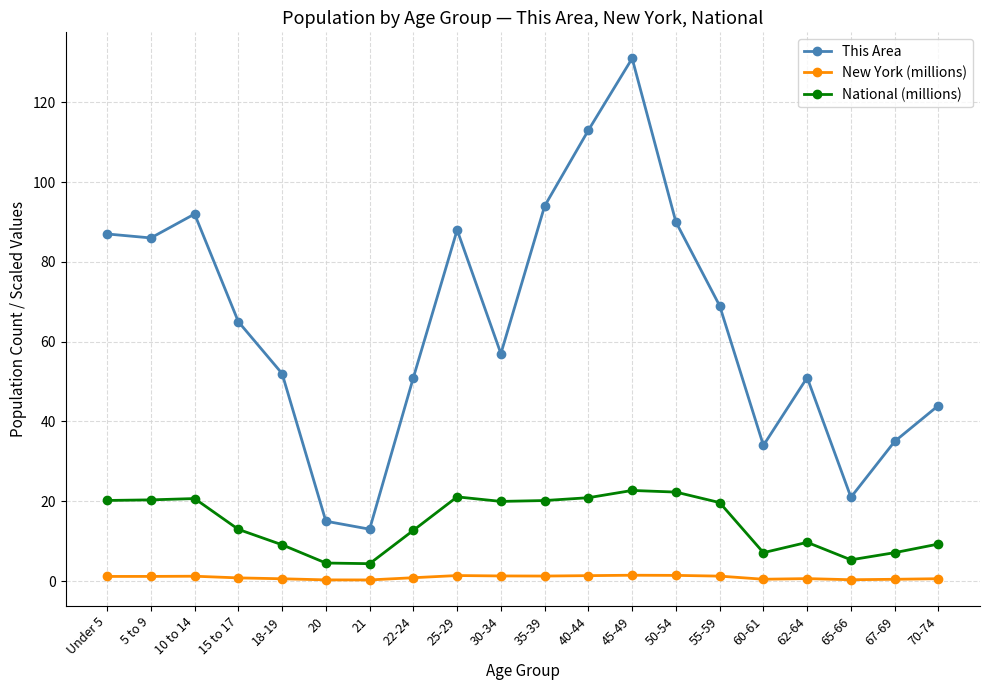

Between 25-29 and 45-49, which series saw the biggest shift?

This Area